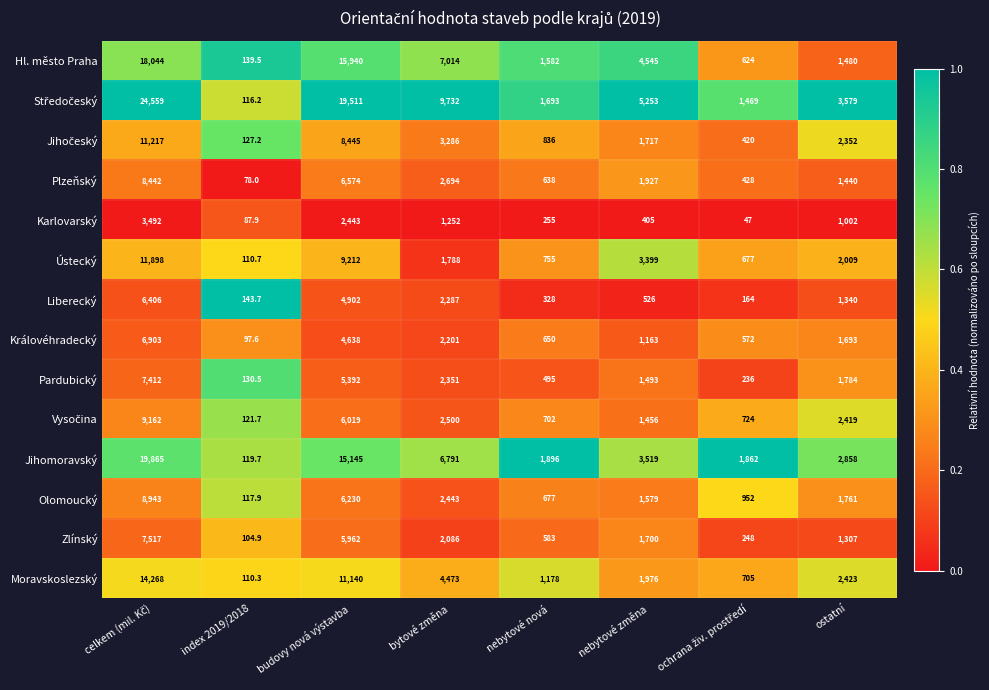

What is the difference between the maximum and minimum values in the Zlínský series?

7412.1